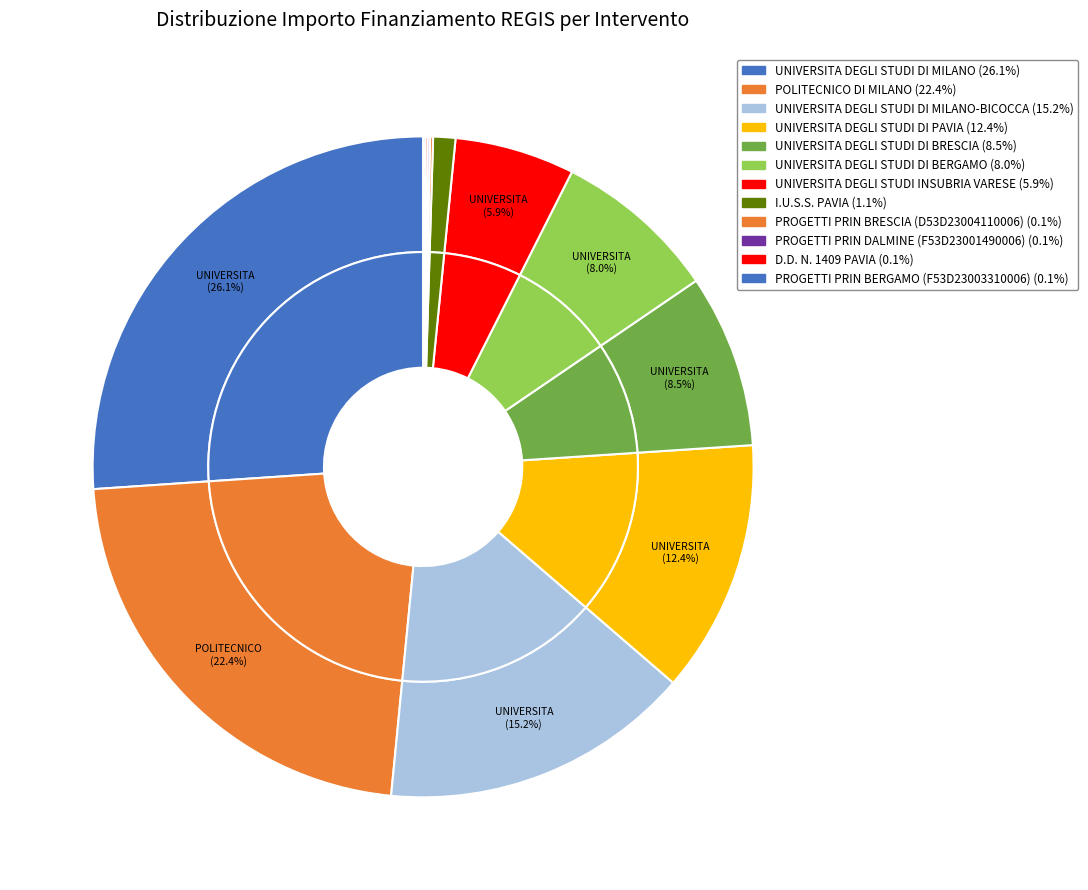

True or false: UNIVERSITA DEGLI STUDI DI PAVIA accounts for 12% of the total.

True